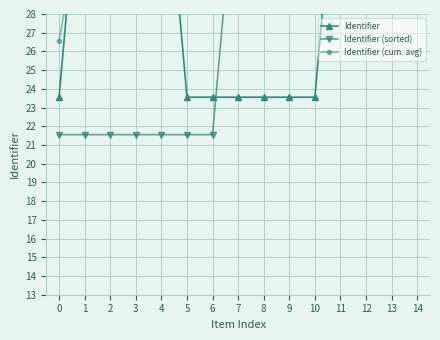

Is it true that Identifier equals 39.0 at 3?

True